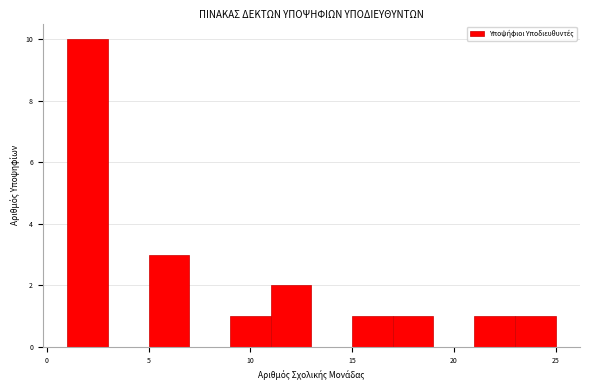

Reading left to right, transcribe this chart: for each bar, give the range it covers on the x-axis and its height. The values are not printed on the chart, so give them approximately, as read against the axis.

1 to 3: 10
3 to 5: 0
5 to 7: 3
7 to 9: 0
9 to 11: 1
11 to 13: 2
13 to 15: 0
15 to 17: 1
17 to 19: 1
19 to 21: 0
21 to 23: 1
23 to 25: 1